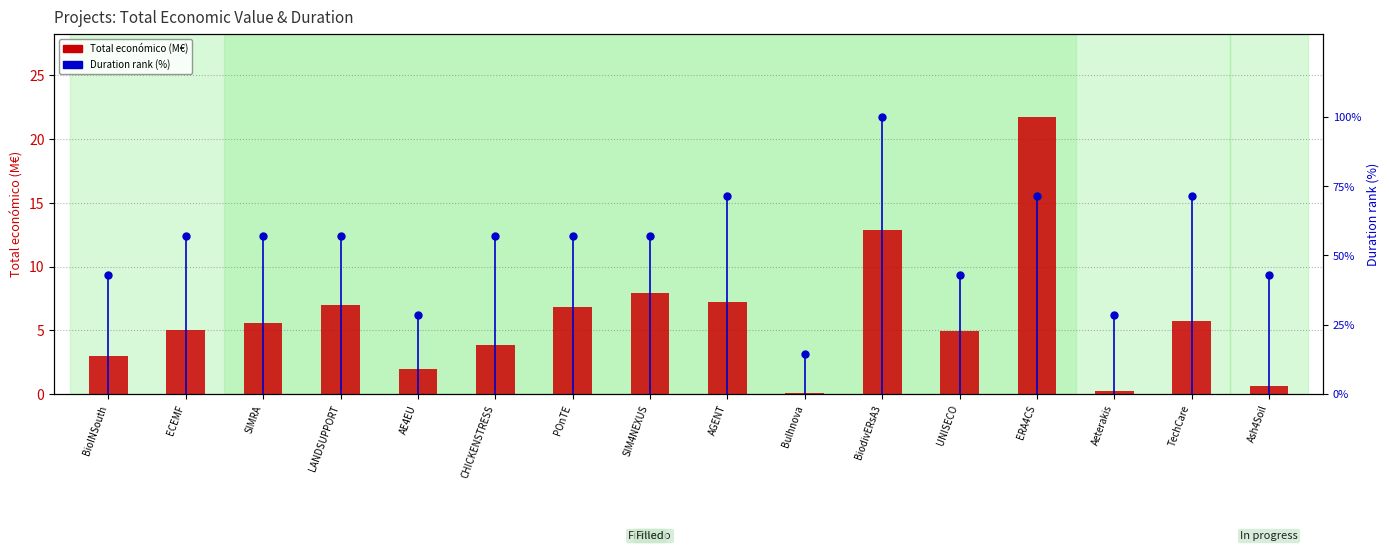

At how many categories does at least one series exceed 36?

13